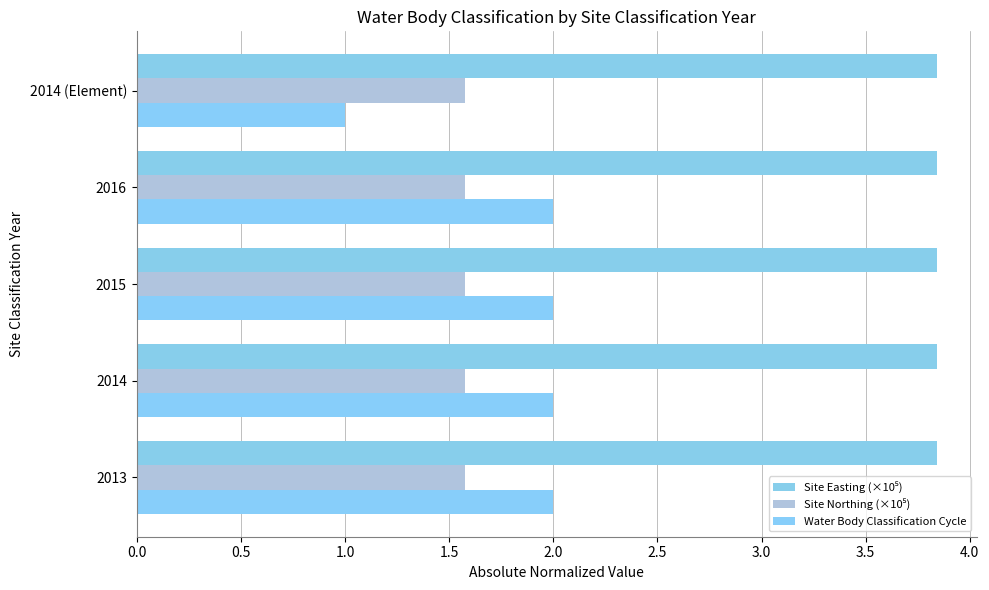

How many series are shown in this chart?

3